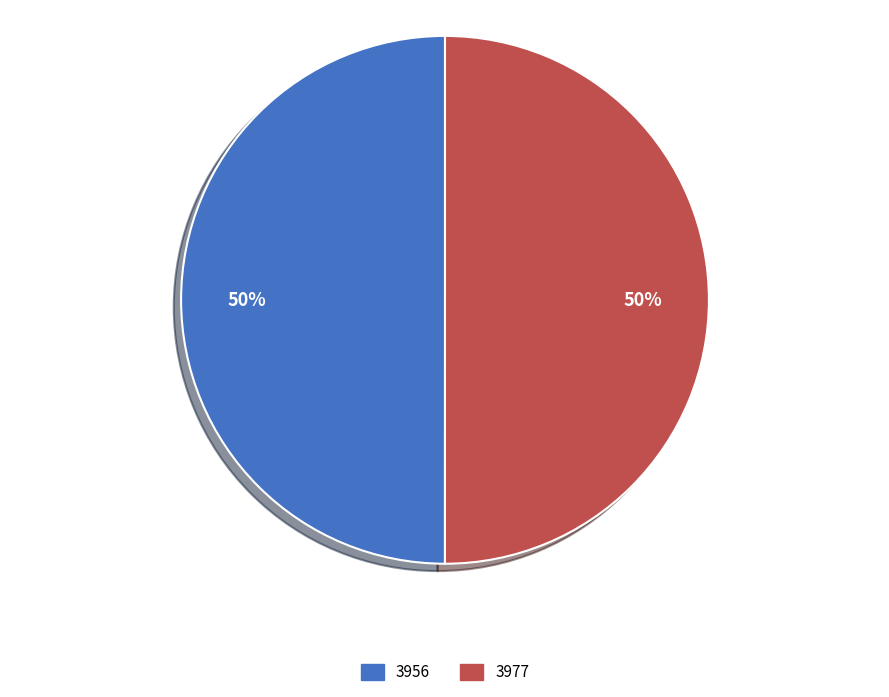

What percentage is the 3977 slice, to the nearest percent?

50%